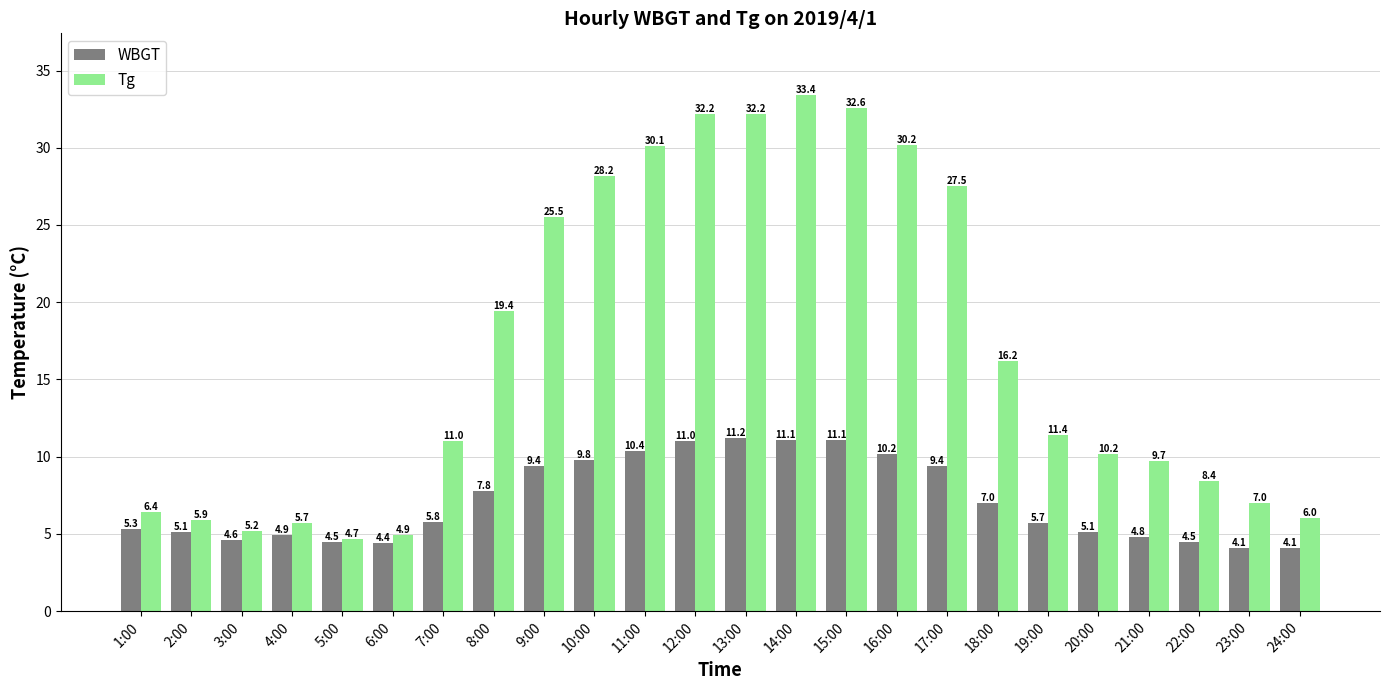

What is the total value across all series at 4:00?

10.6